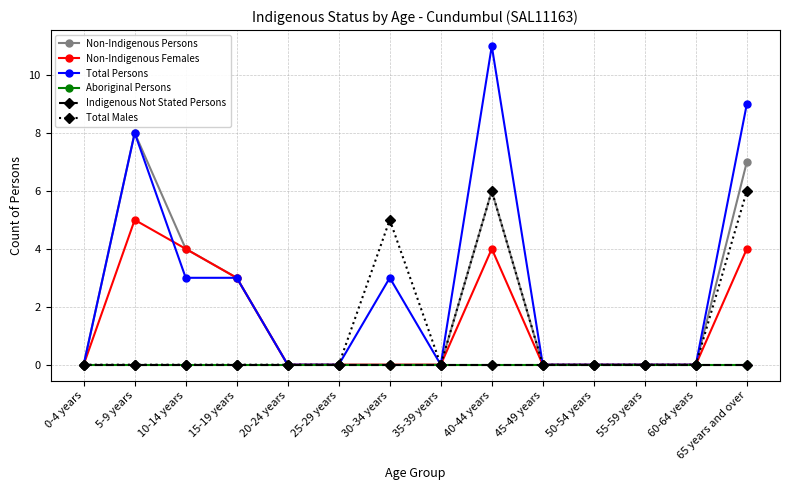

At how many categories does at least one series exceed 1?

6